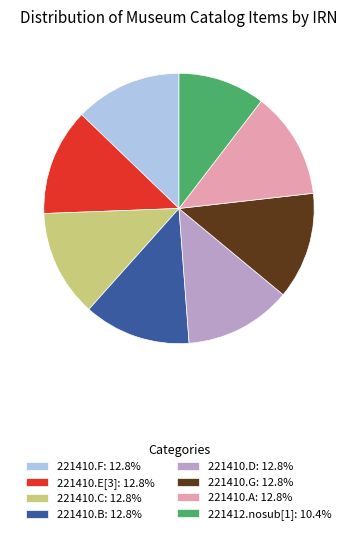

Combined, do 221410.G: 12.8% and 221410.F: 12.8% account for over 50%?

No